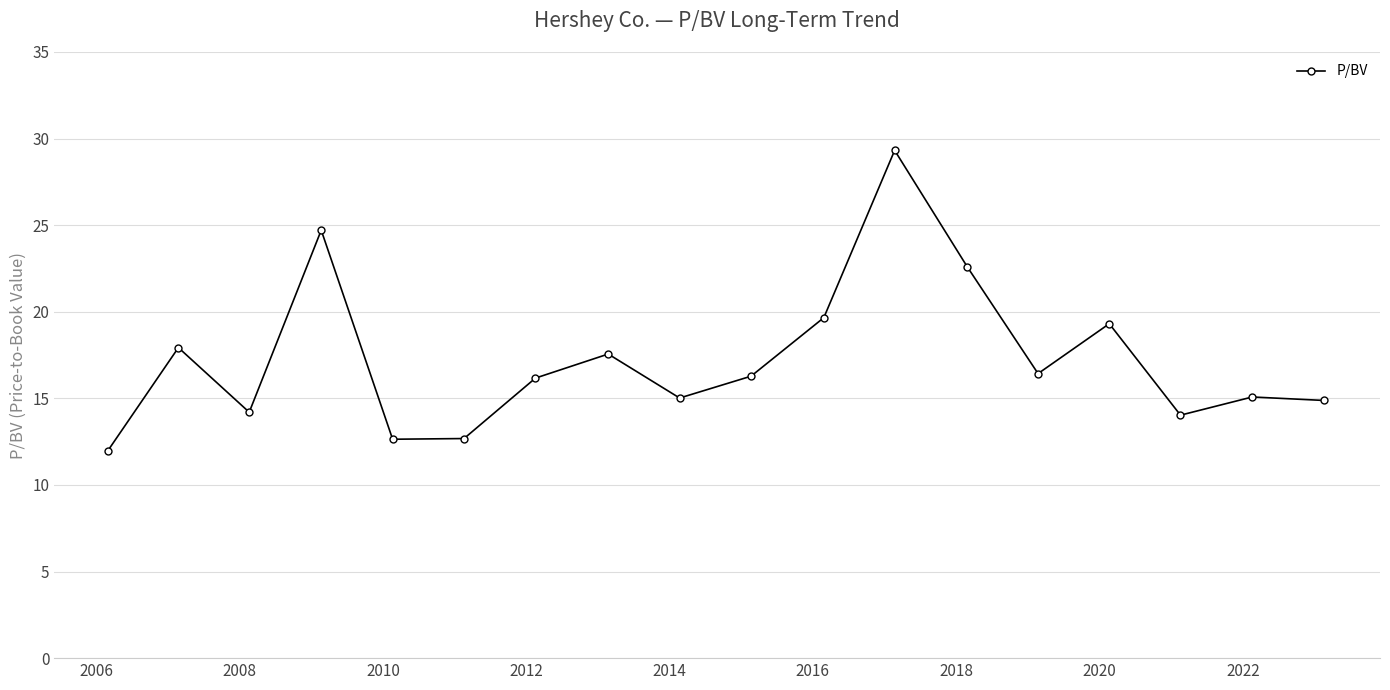

What is the value of the 11th point from the left?

19.7